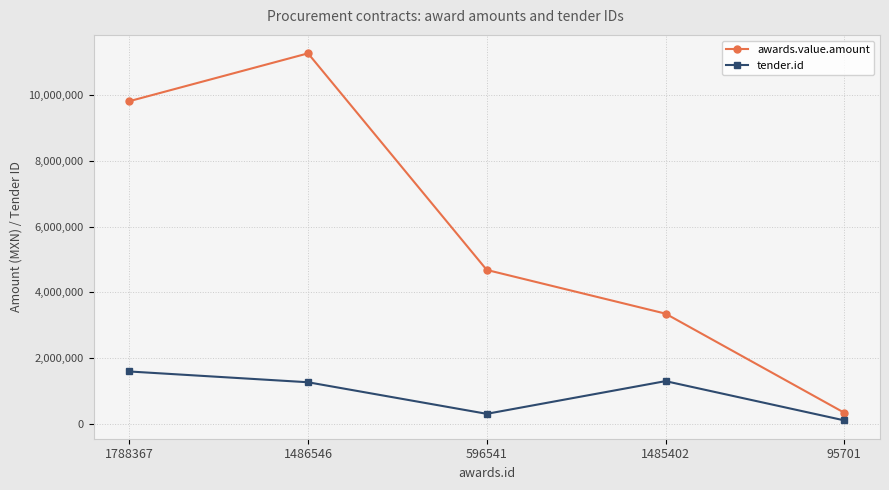

Which category has the lowest value in the awards.value.amount series?

95701